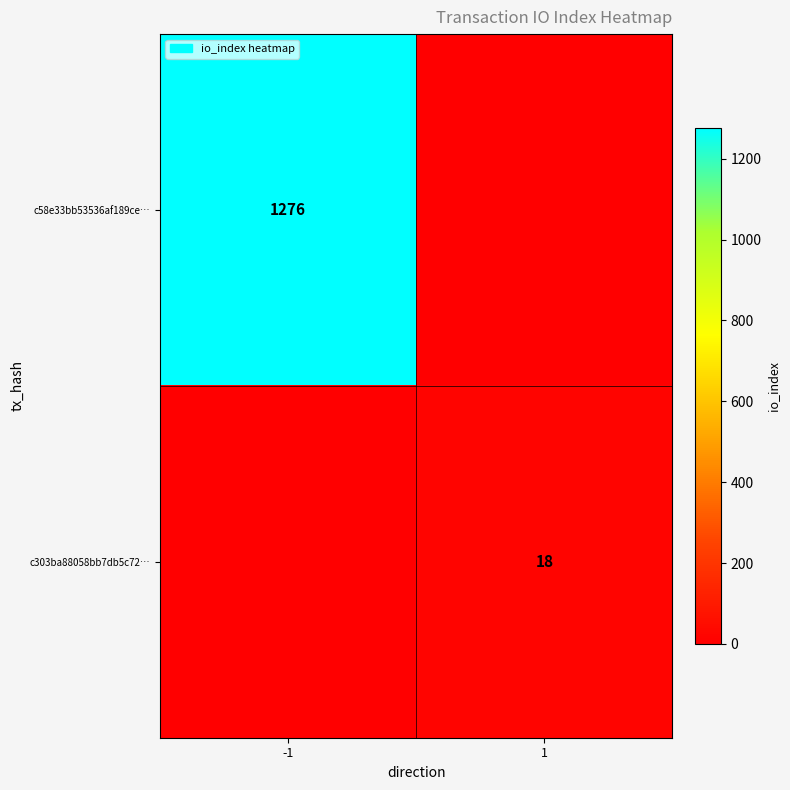

The value of c303ba88058bb7db5c72… at 1 is 18. True or false?

True